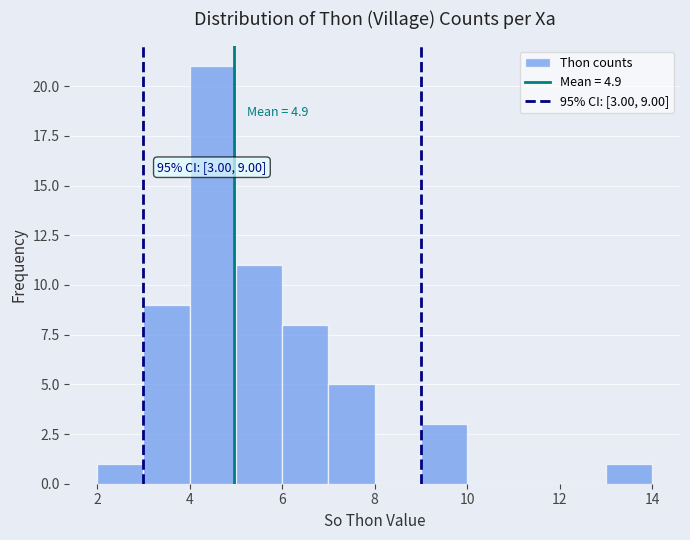

Which range on the x-axis has the tallest bar?

4 to 5